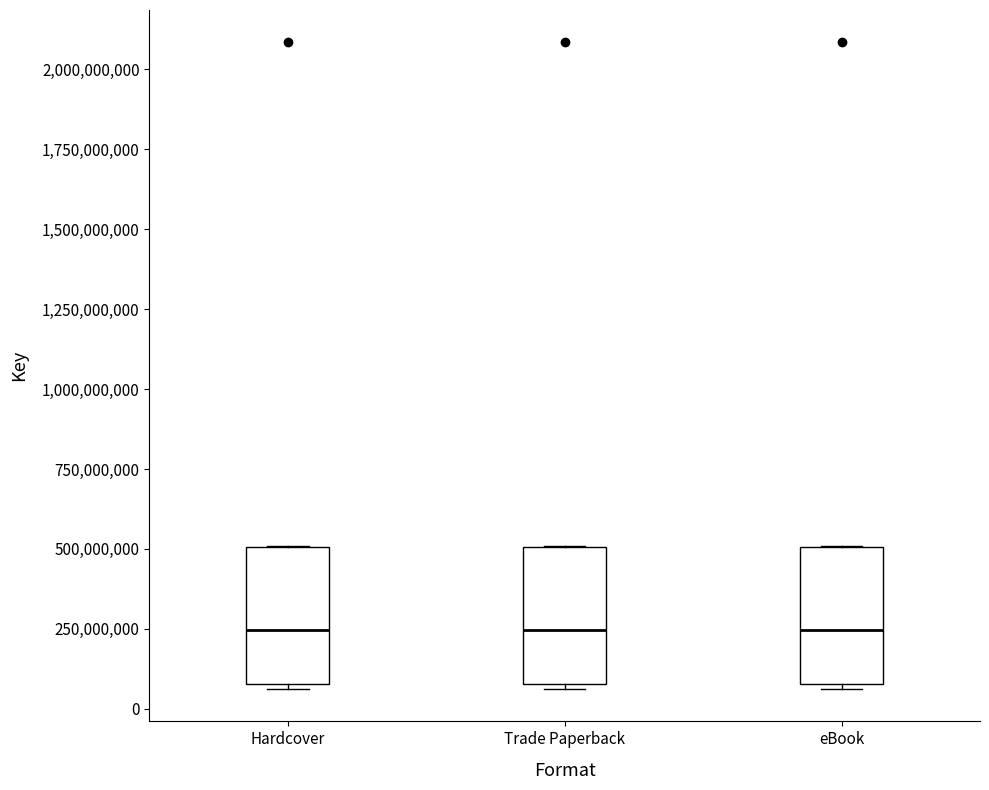

Reading left to right, transcribe this box plot: for each box, give where its median line is, the range the box spans, and where its two whiskers end, as read against the y-axis. The values are not printed on the chart, so give them approximately, as read against the axis.

Hardcover: median 250000000, box 100000000 to 500000000, whiskers 50000000 to 500000000
Trade Paperback: median 250000000, box 100000000 to 500000000, whiskers 50000000 to 500000000
eBook: median 250000000, box 100000000 to 500000000, whiskers 50000000 to 500000000